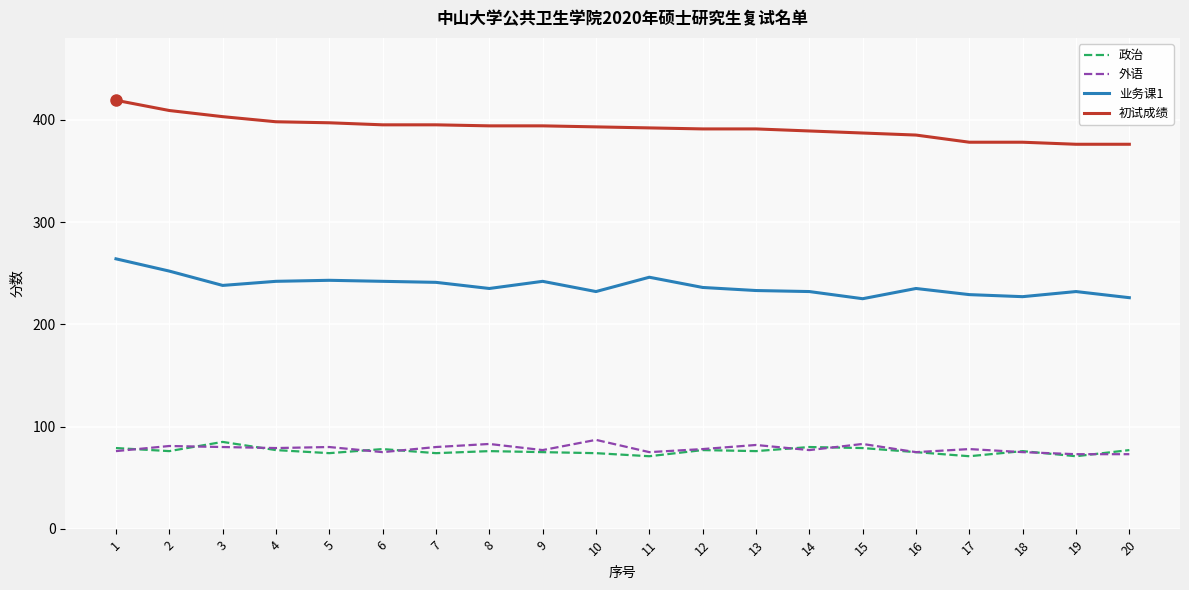

At how many categories does at least one series exceed 81?

20